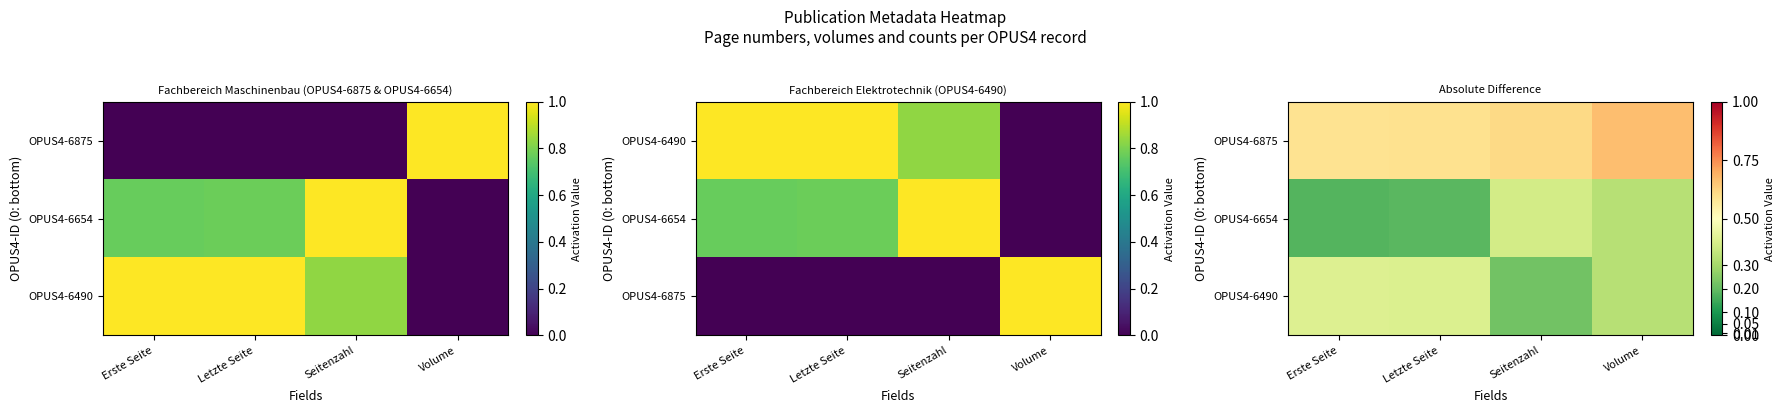

The value of OPUS4-6875 at Volume is 0.7. True or false?

True